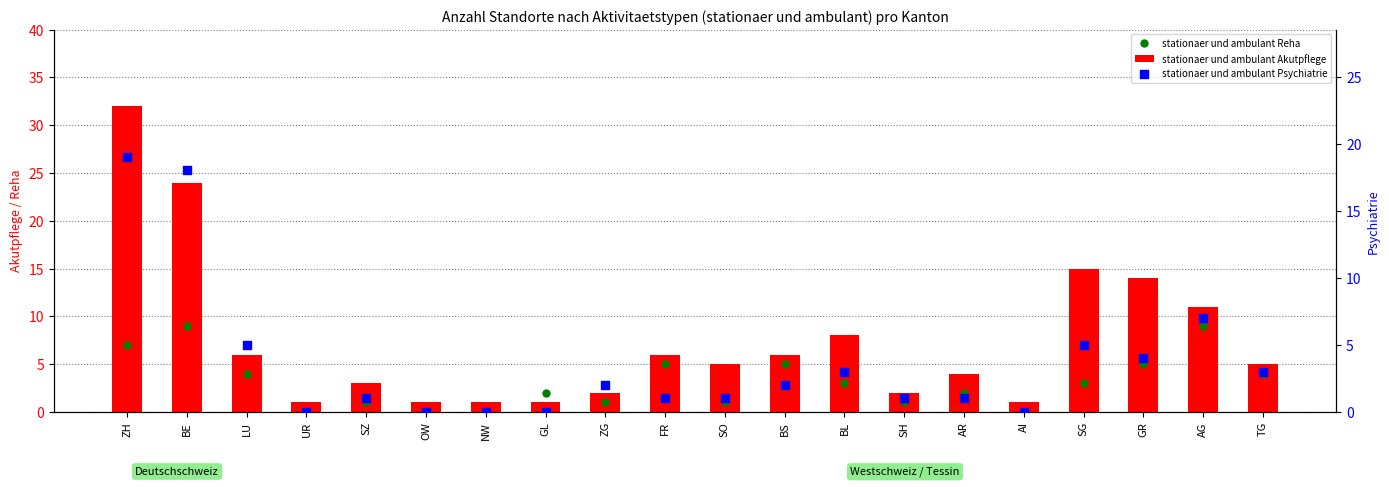

Which series has the widest spread of Y values?

stationaer und ambulant Akutpflege